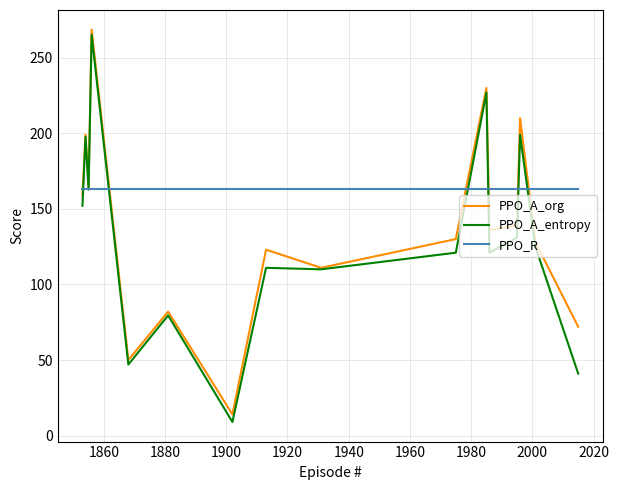

How many lines are shown in the chart?

3